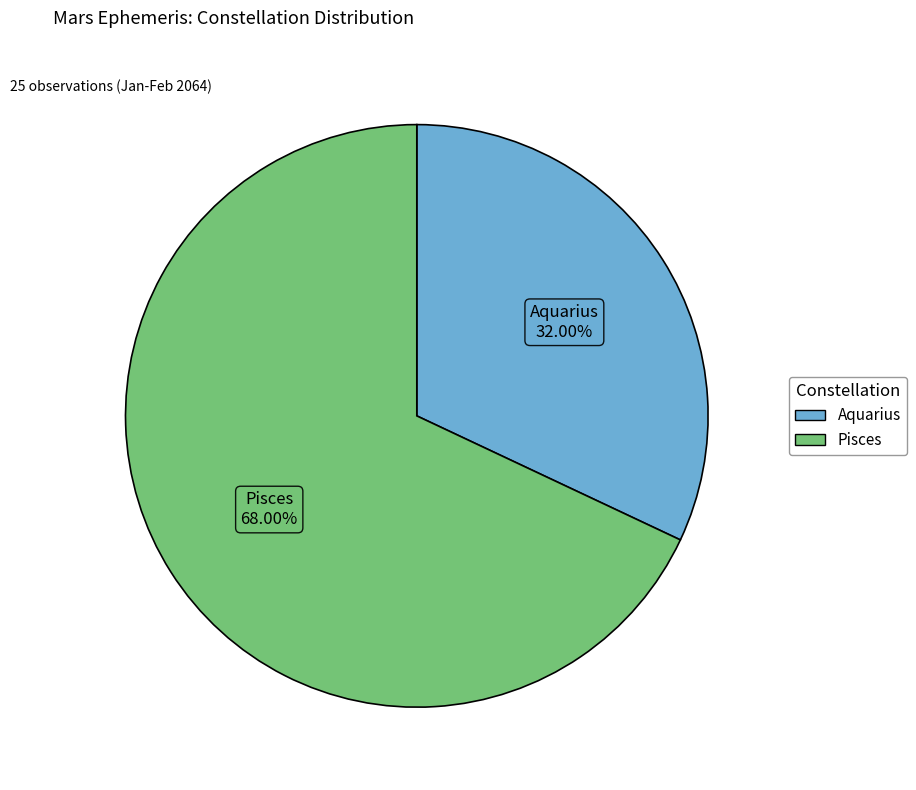

To the nearest percent, what percentage of the pie is Aquarius?

32%